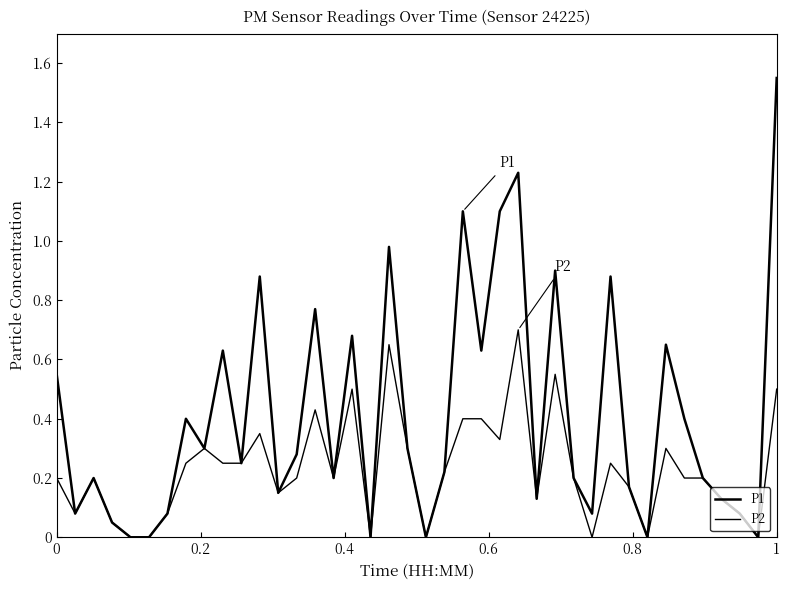

Count the number of categories in the chart.

40